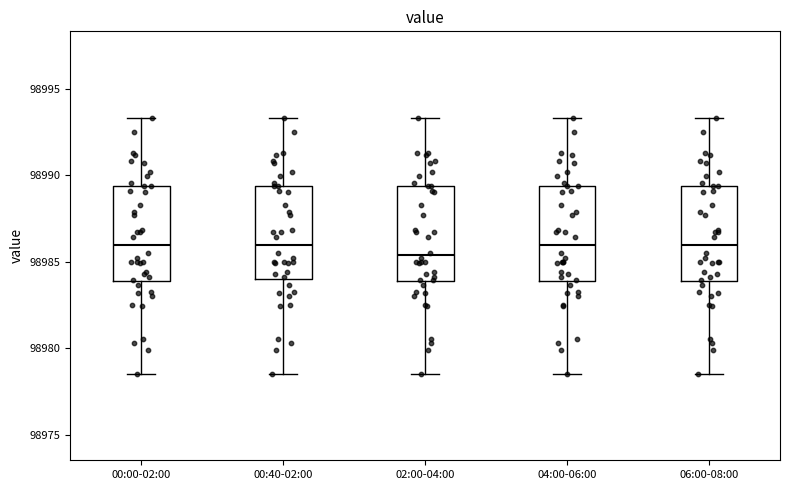

Which box has the lowest median line?

02:00-04:00